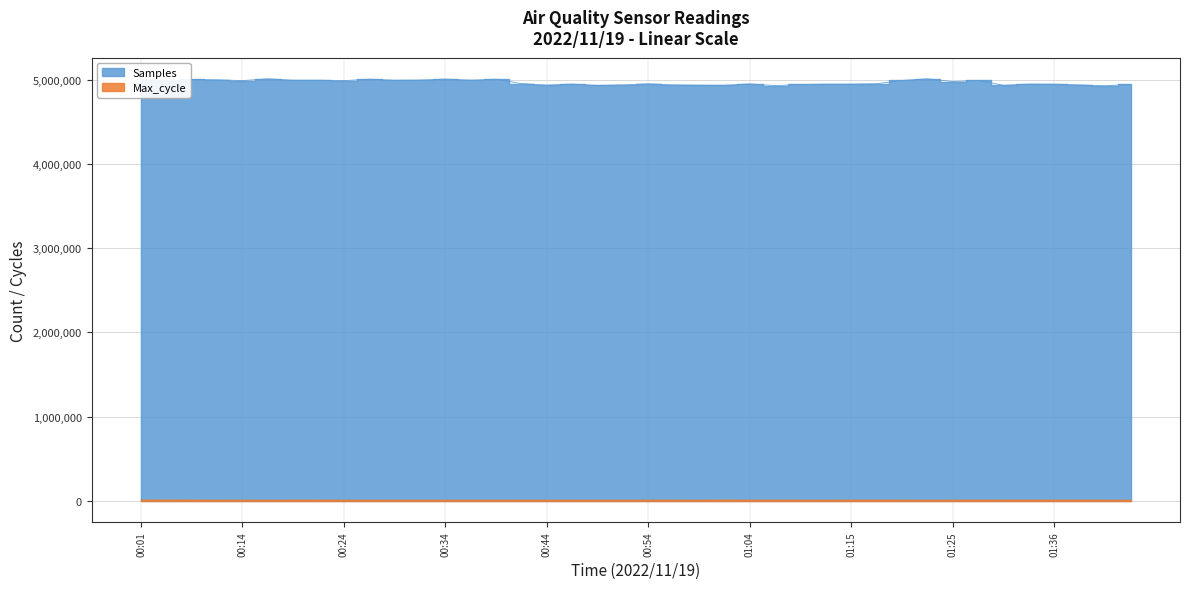

Rank the series by their maximum value, from highest to lowest.

Samples, Max_cycle